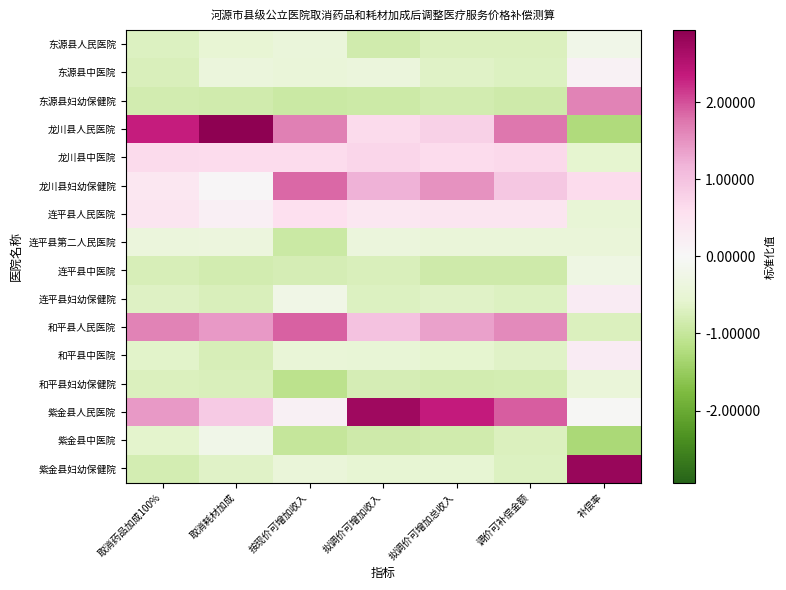

Which series changed the most between 取消耗材加成 and 拟调价可增加收入?

龙川县人民医院